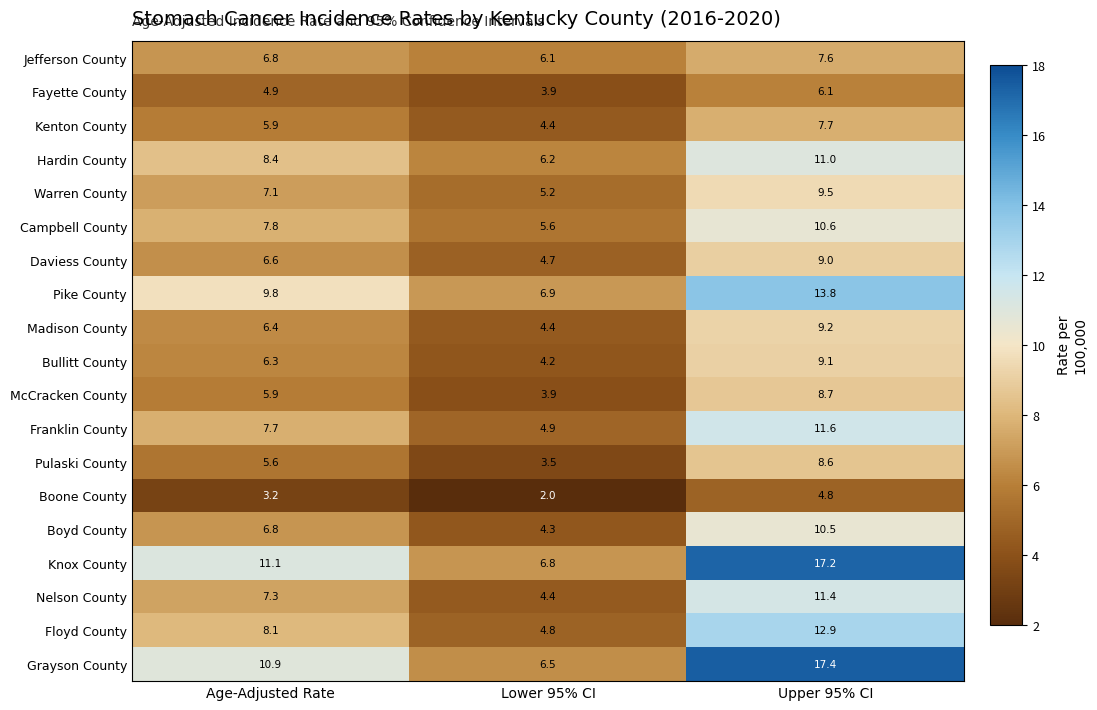

What is the maximum value for Daviess County?

9.0